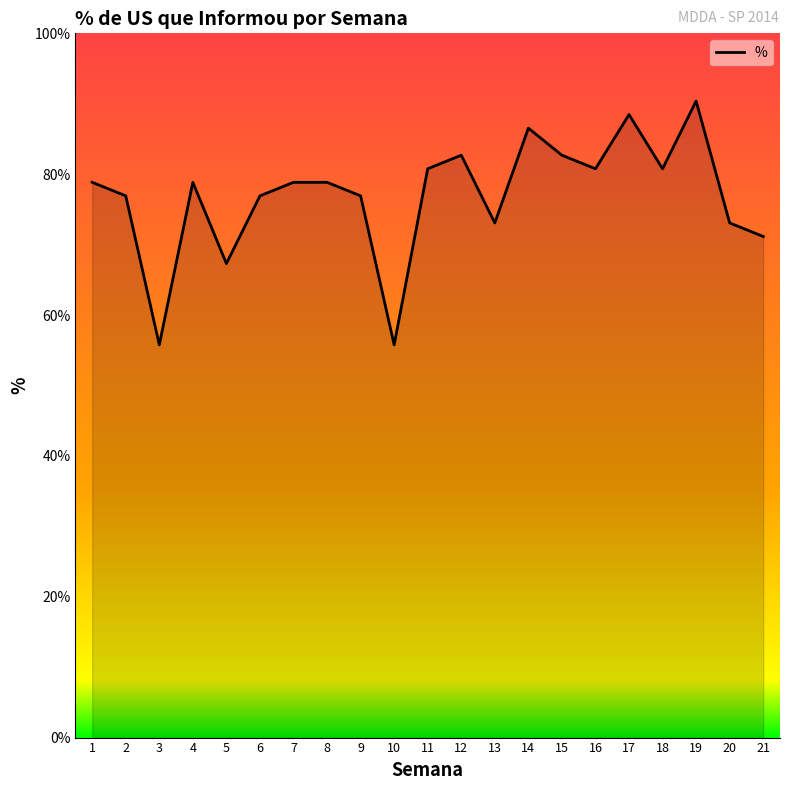

True or false: the data shows 55.8 at 10.

True